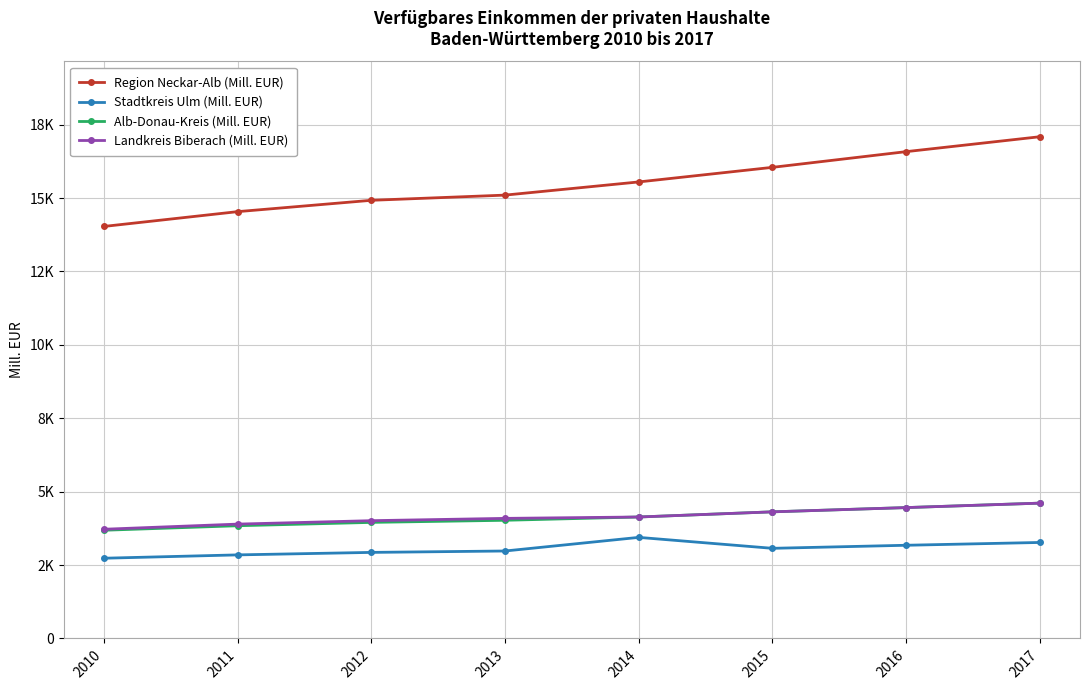

Is this an area chart (filled region under the line)?

No